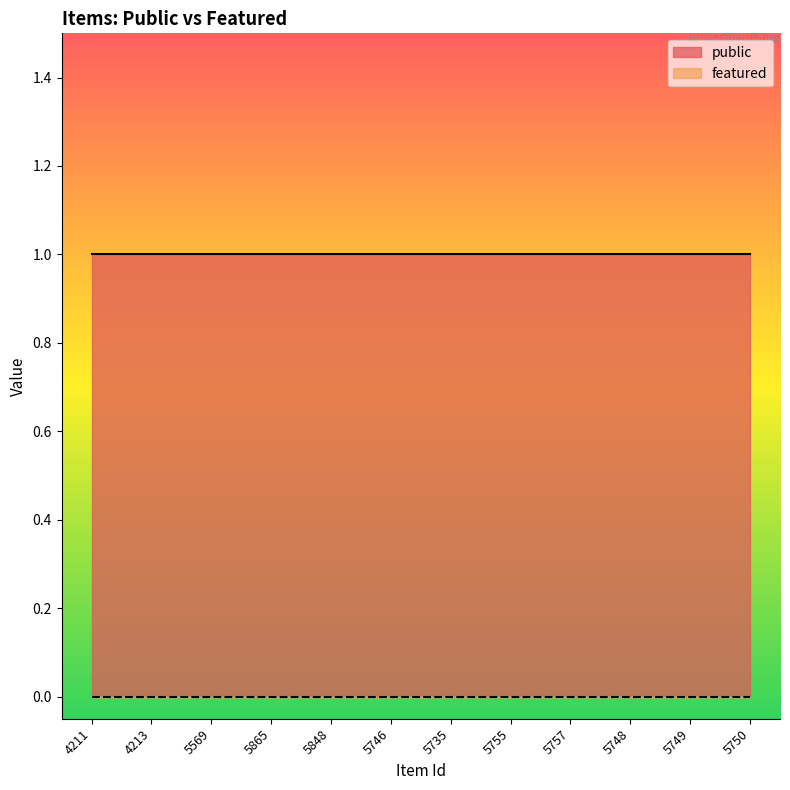

Reading right to left, transcribe all the data shown in this chart.

public: 5750=1	5749=1	5748=1	5757=1	5755=1	5735=1	5746=1	5848=1	5865=1	5569=1	4213=1	4211=1
featured: 5750=0	5749=0	5748=0	5757=0	5755=0	5735=0	5746=0	5848=0	5865=0	5569=0	4213=0	4211=0